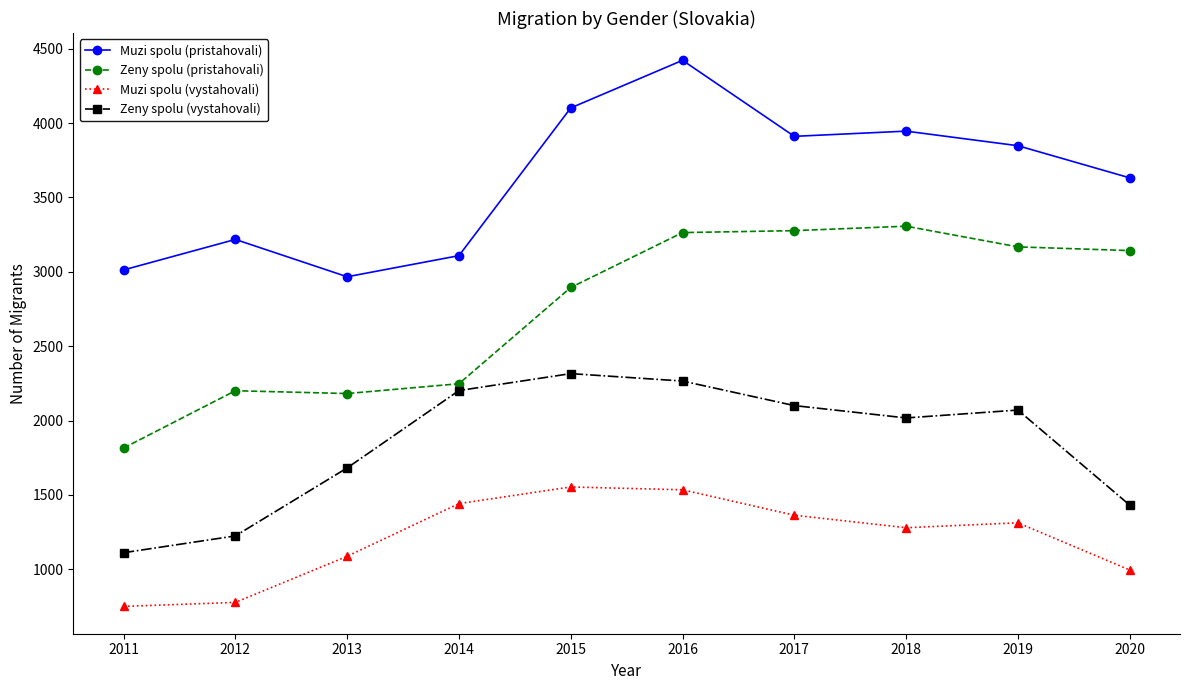

Rank the series at 2020 from highest to lowest value.

Muzi spolu (pristahovali), Zeny spolu (pristahovali), Zeny spolu (vystahovali), Muzi spolu (vystahovali)